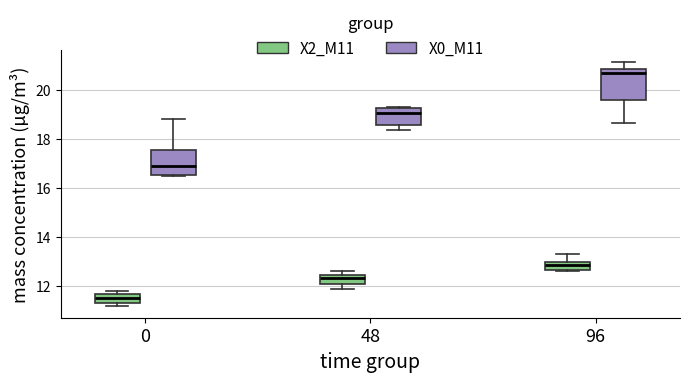

Which box is the tallest, from its lower edge to its upper edge?

96 (X0_M11)